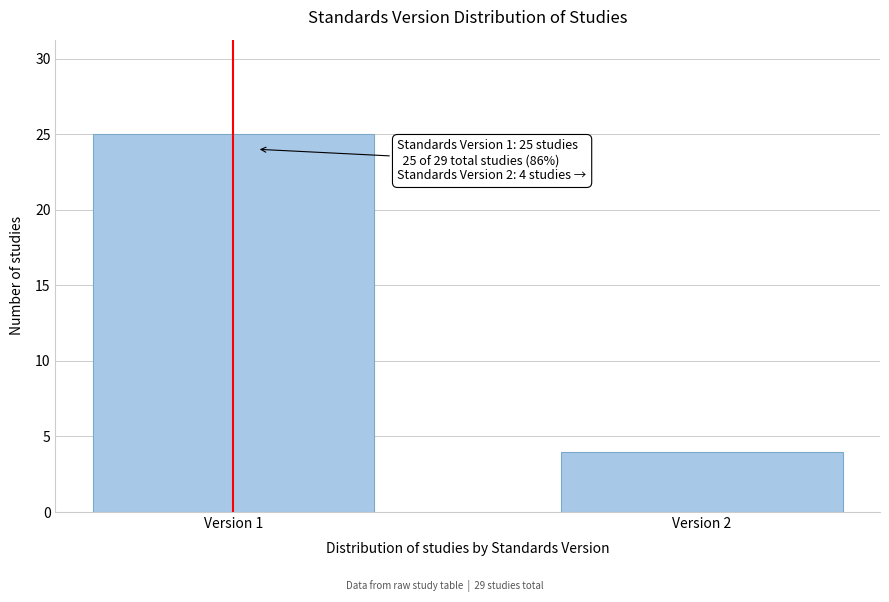

Reading right to left, what are all the values shown in this chart?

4	25